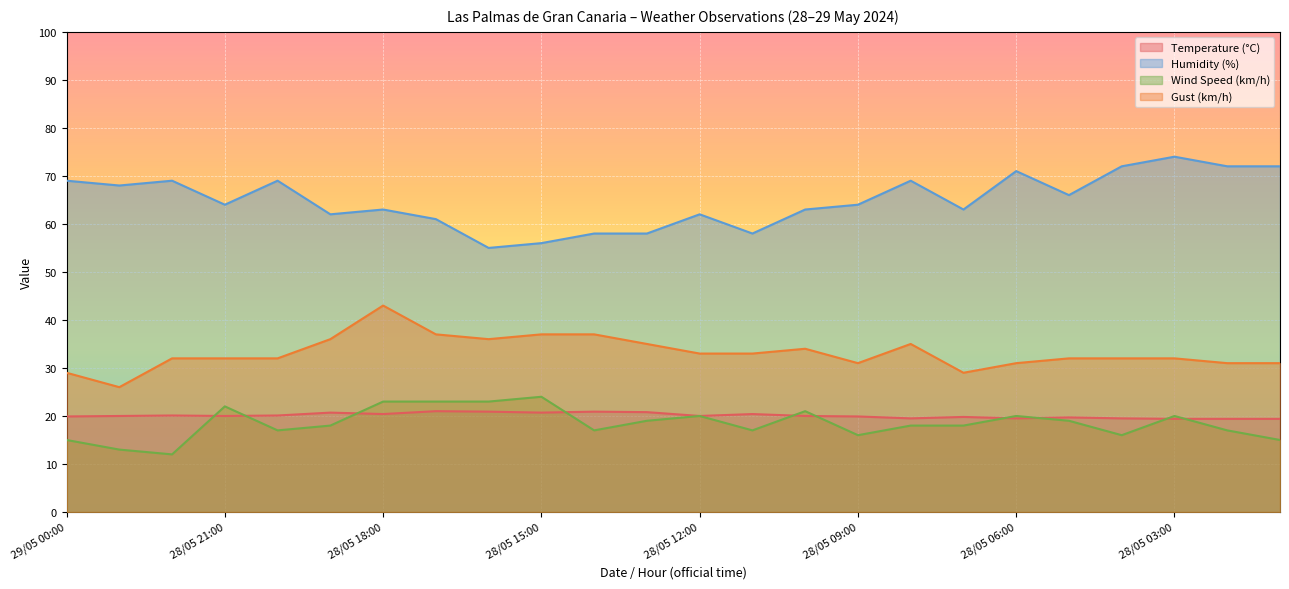

Which series has the widest spread of values?

Humidity (%)